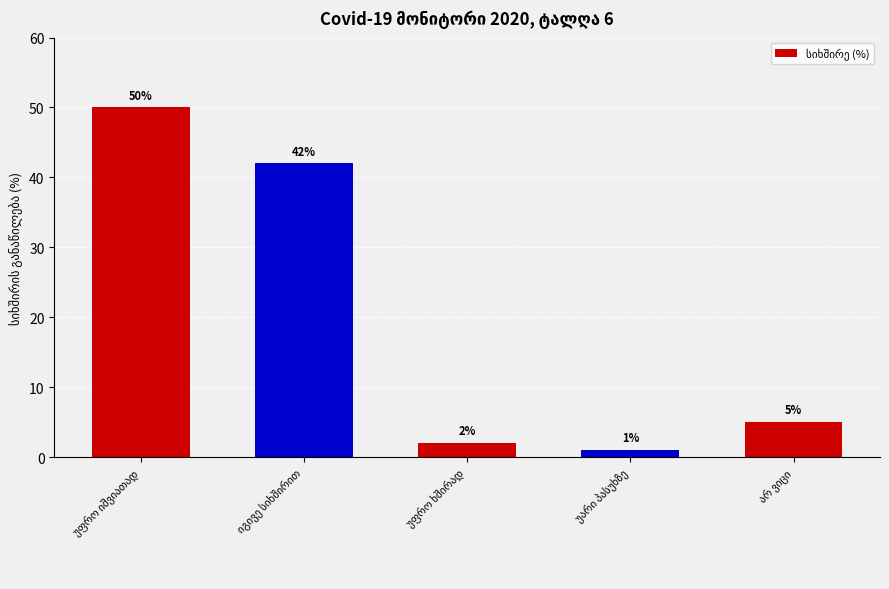

Reading right to left, extract all data points from this chart.

5	1	2	42	50